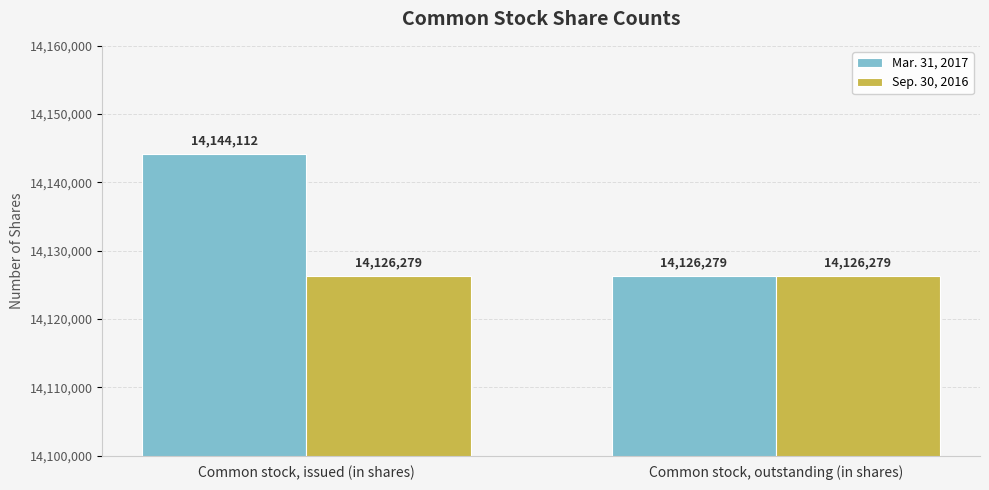

What is the minimum value for Mar. 31, 2017?

14126279